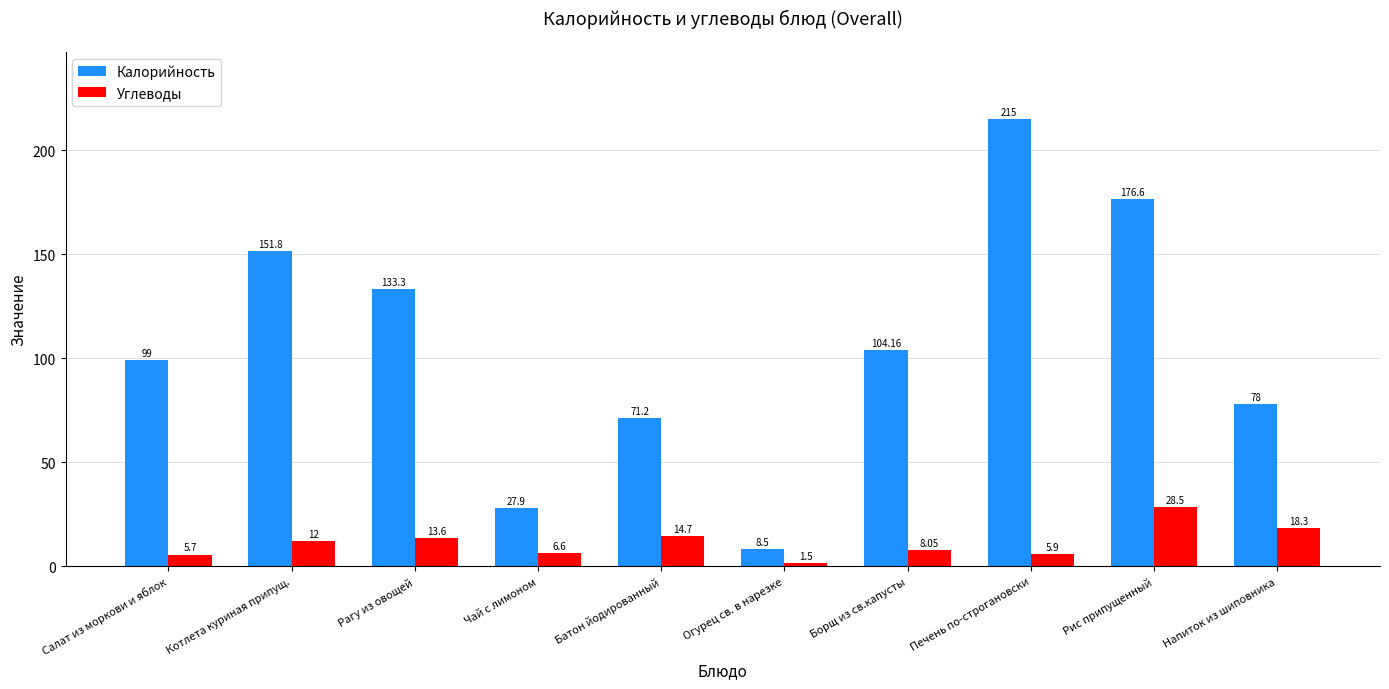

What is the value of the Калорийность bar at the 4th from the left?

27.9